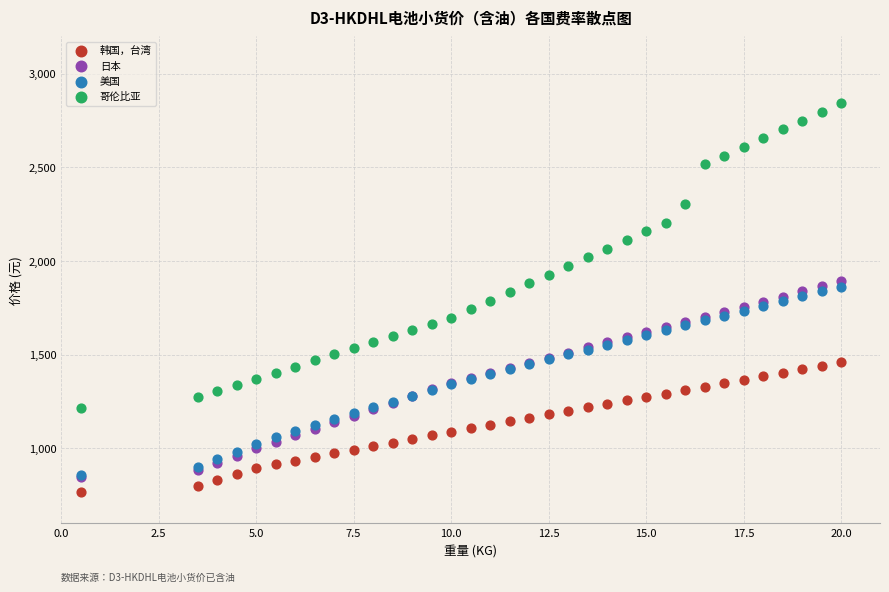

Which series reaches the minimum Y coordinate?

韩国，台湾